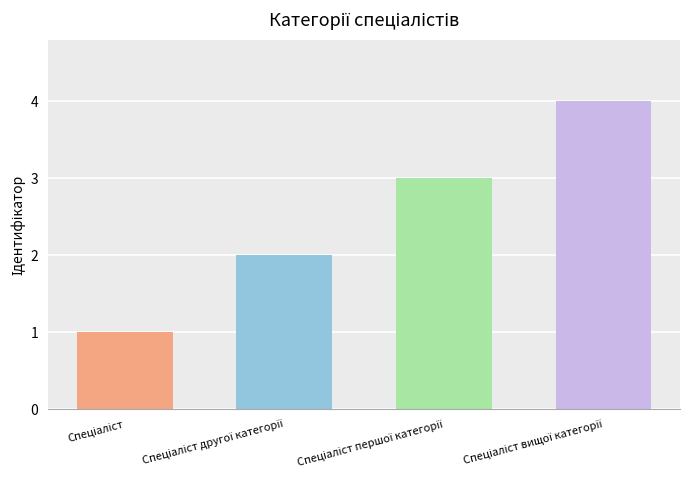

The value at Спеціаліст is 1. True or false?

True